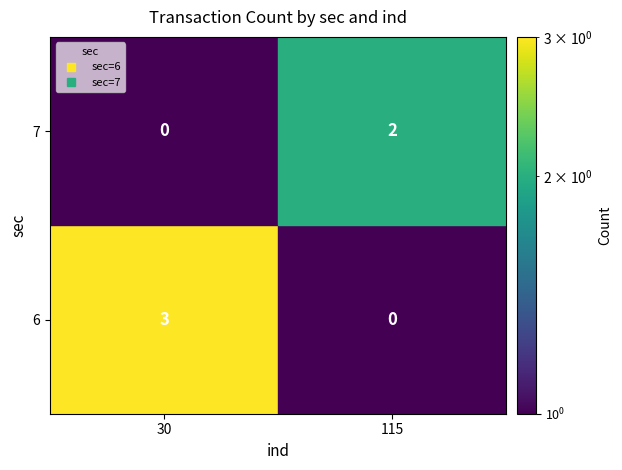

How many series are shown in this chart?

2